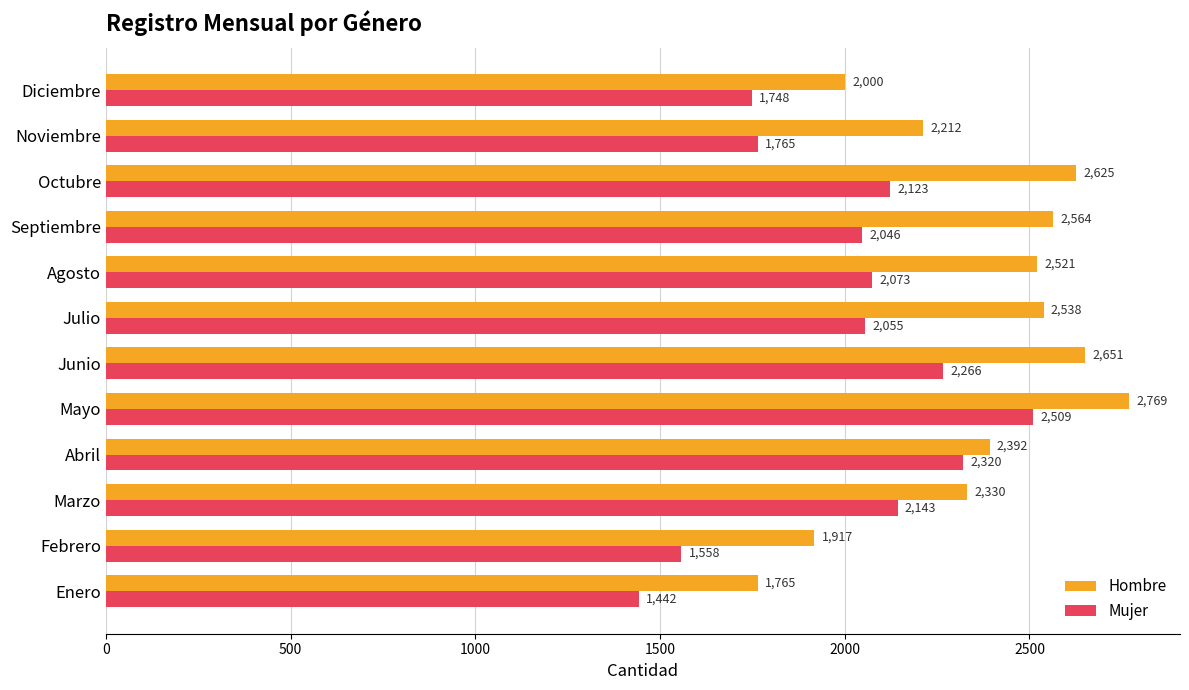

Which label corresponds to the largest value in the chart?

Mayo